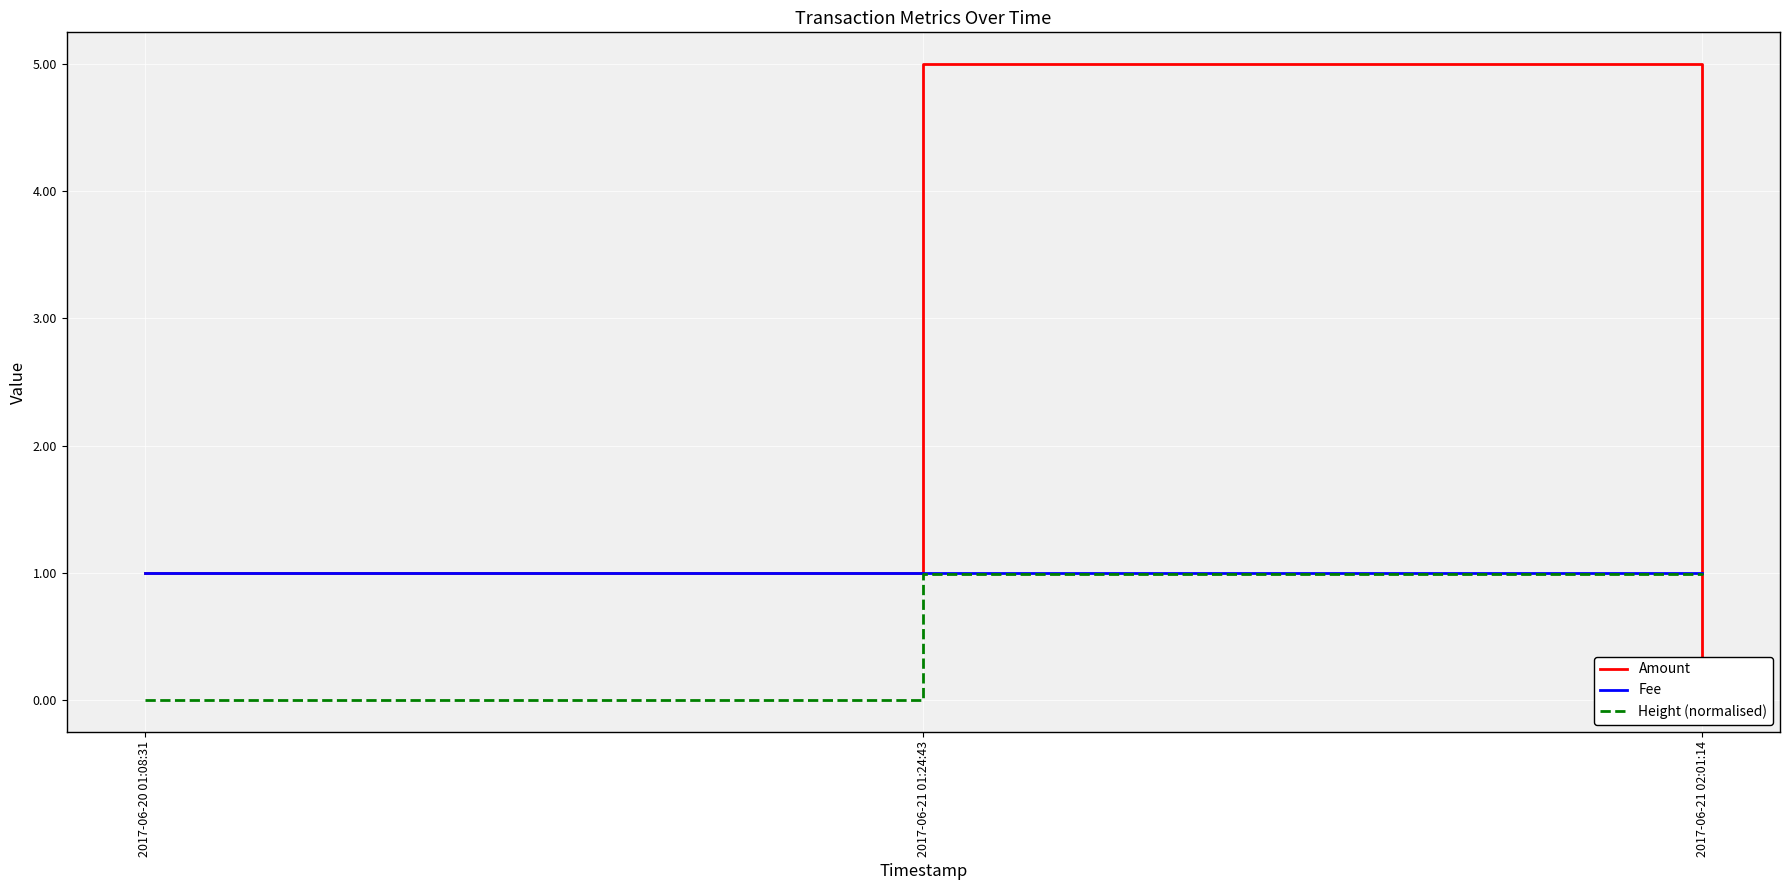

Reading left to right, what are all the values shown in this chart?

Amount: 1.0	5.0	0.0
Fee: 1.0	1.0	1.0
Height (normalised): 0.0	1.0	1.0